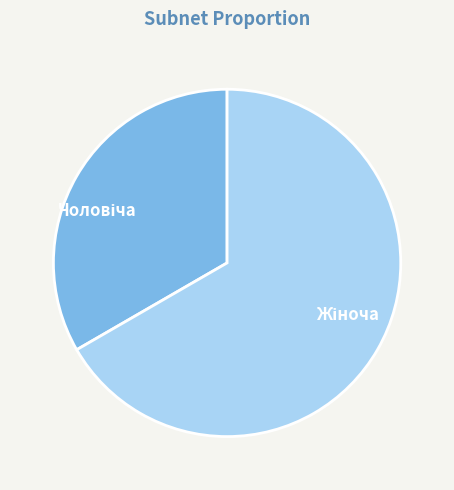

Is there any slice that represents more than half of the pie?

Yes